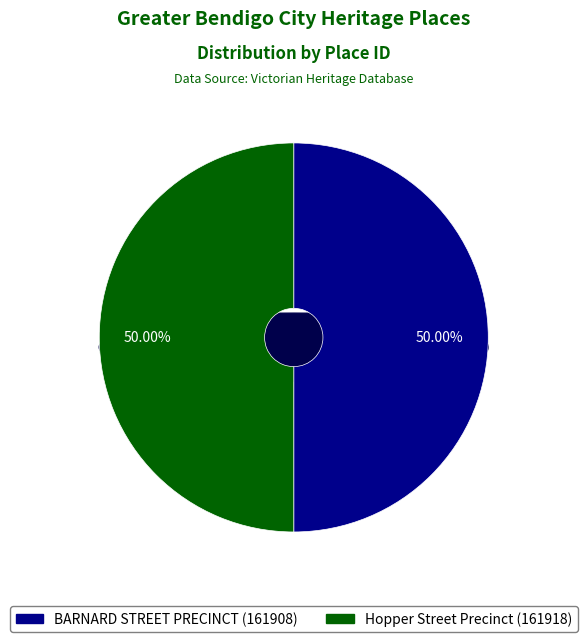

How many segments does this pie chart have?

2